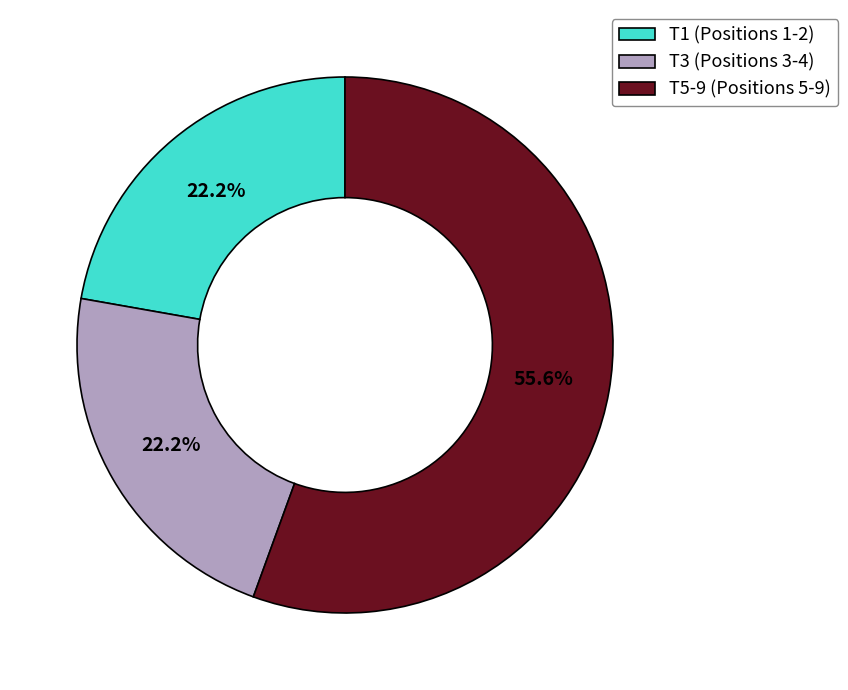

Which category has the biggest portion of the pie?

T5-9 (Positions 5-9)